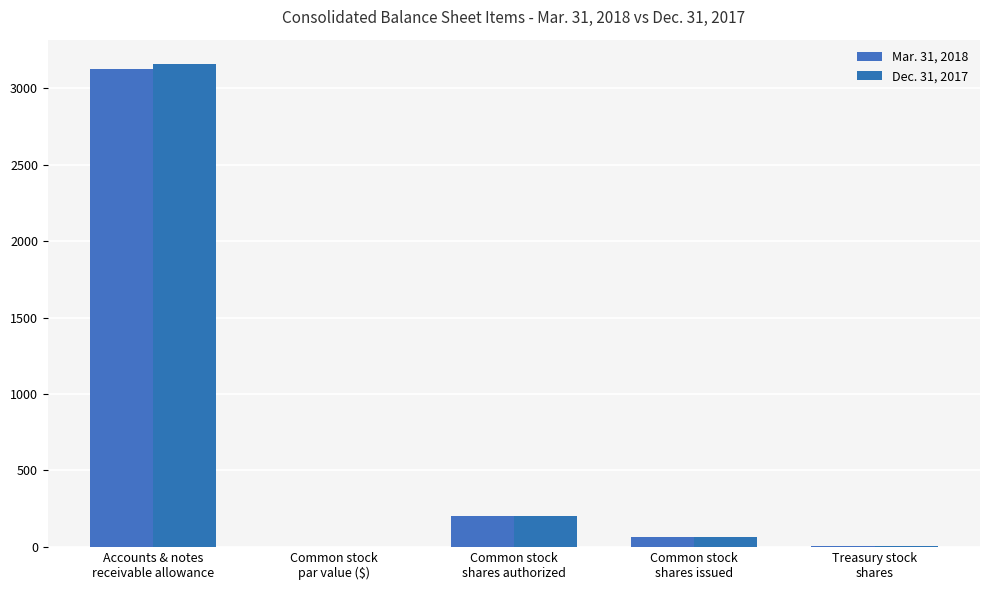

Where is Dec. 31, 2017 nearest to the value 1580?

Common stock
shares authorized